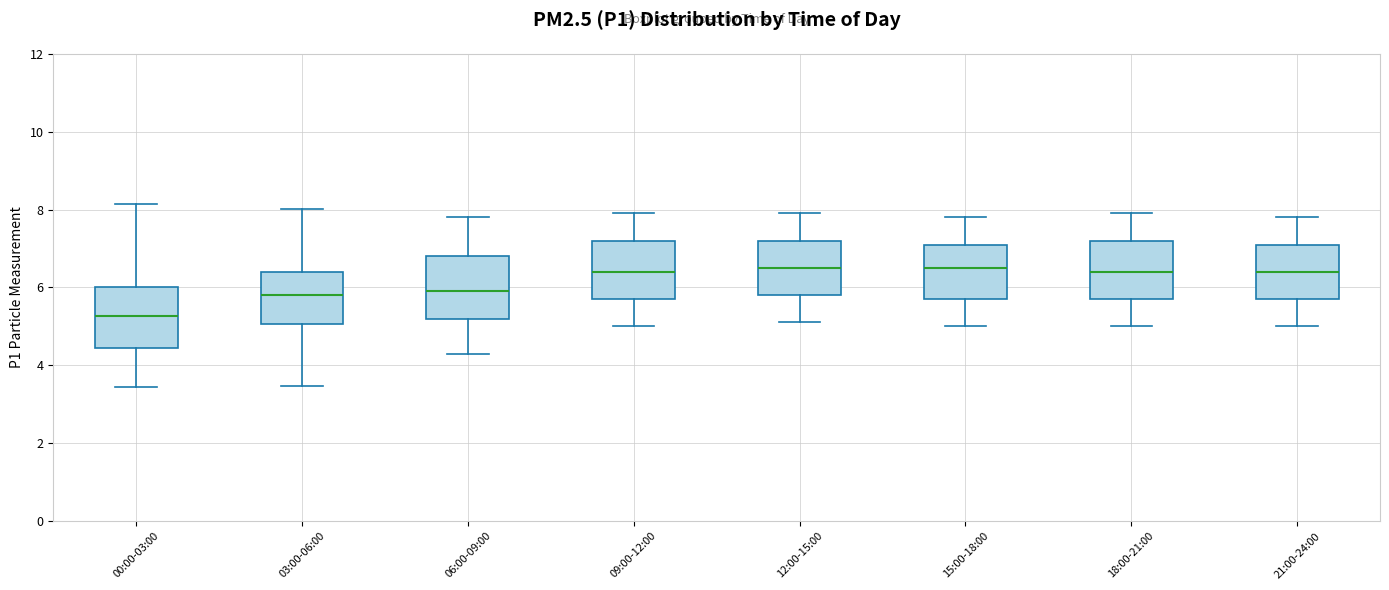

Reading left to right, read every box against the y-axis: the position of its median line, the range the box covers, and the ends of its whiskers. The values are not printed on the chart, so give them approximately, as read against the axis.

00:00-03:00: median 5.2, box 4.4 to 6.0, whiskers 3.4 to 8.2
03:00-06:00: median 5.8, box 5.0 to 6.4, whiskers 3.4 to 8.0
06:00-09:00: median 6.0, box 5.2 to 6.8, whiskers 4.4 to 7.8
09:00-12:00: median 6.4, box 5.8 to 7.2, whiskers 5.0 to 8.0
12:00-15:00: median 6.6, box 5.8 to 7.2, whiskers 5.2 to 8.0
15:00-18:00: median 6.6, box 5.8 to 7.2, whiskers 5.0 to 7.8
18:00-21:00: median 6.4, box 5.8 to 7.2, whiskers 5.0 to 8.0
21:00-24:00: median 6.4, box 5.8 to 7.2, whiskers 5.0 to 7.8